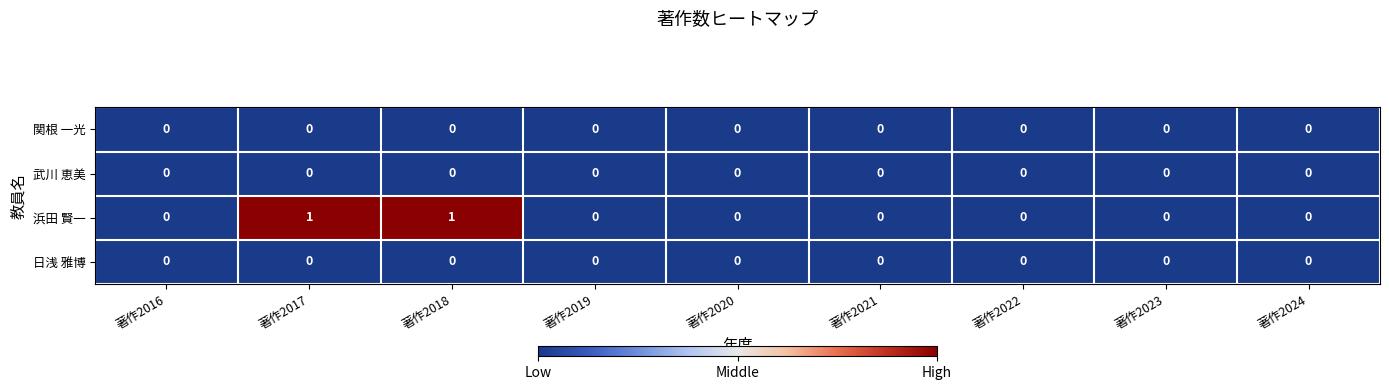

Which series has the largest total across all categories?

浜田 賢一